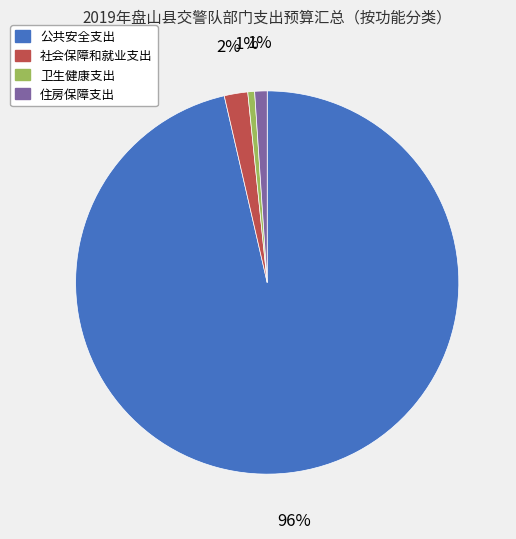

Which has a higher value, 公共安全支出 or 住房保障支出?

公共安全支出